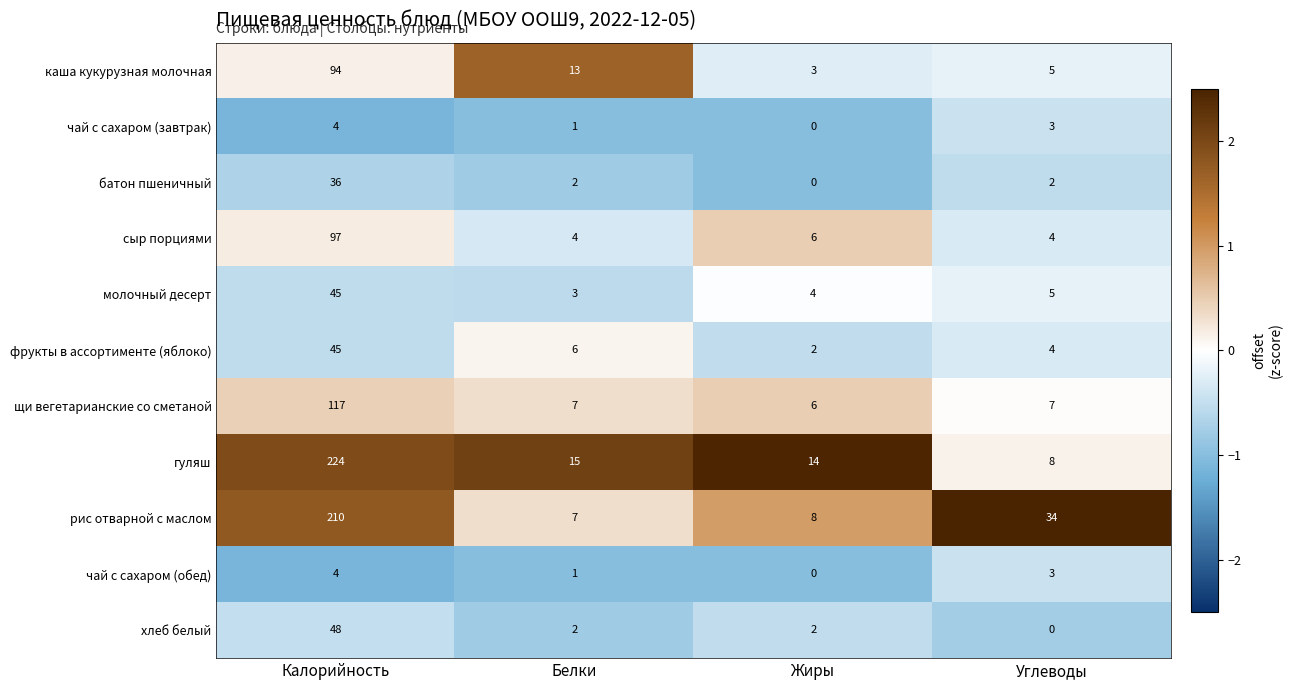

What is the difference between the maximum and second lowest values in the рис отварной с маслом series?

202